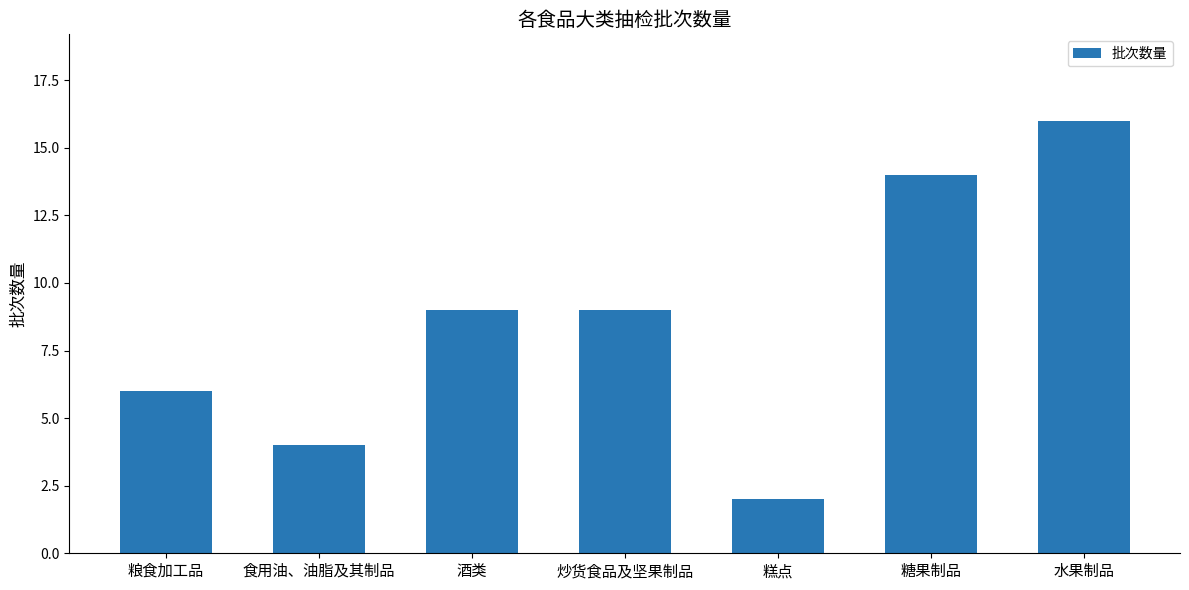

What is the sum of the values at 糕点 and 糖果制品?

16